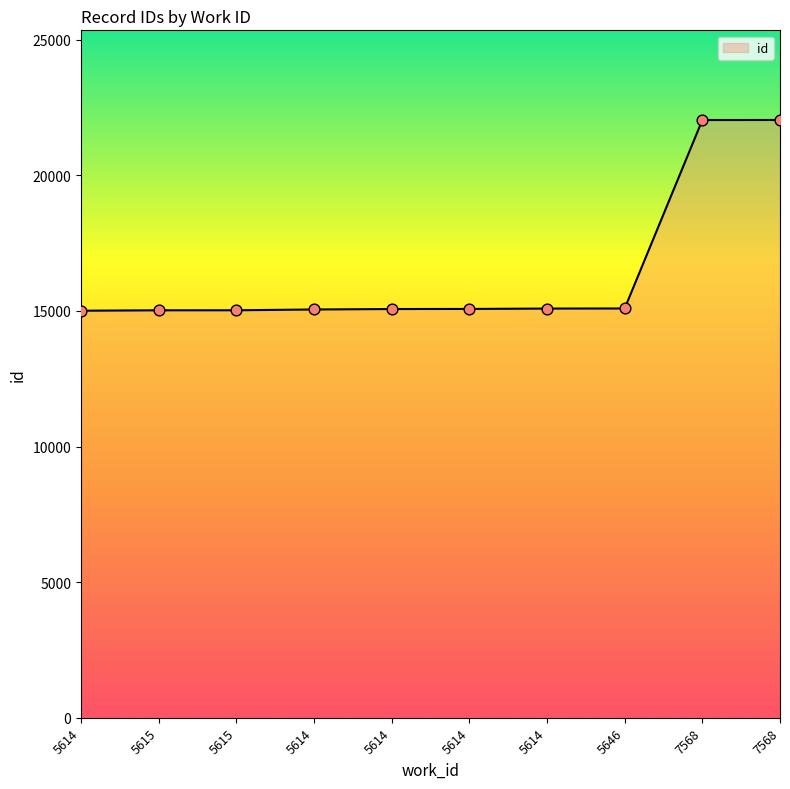

What is the change in value from 5615 to 5614?

+47